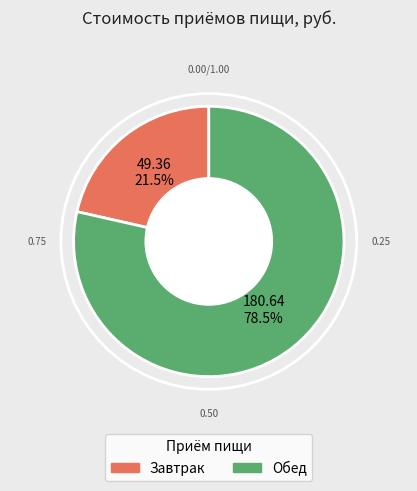

Is Обед the majority of the pie?

Yes